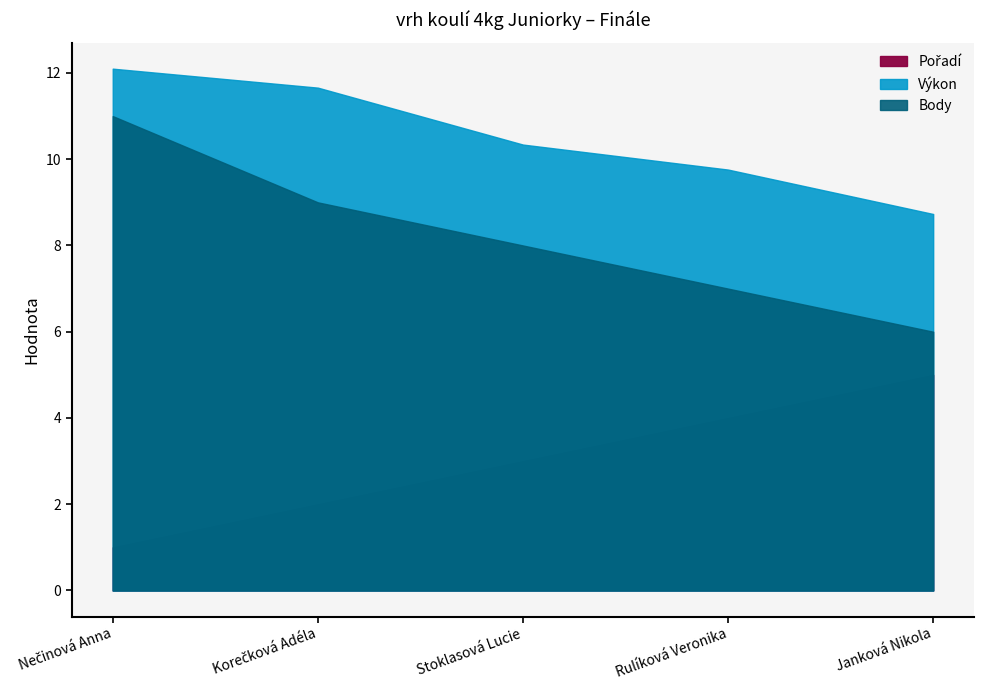

What is the maximum value shown in the chart?

12.1